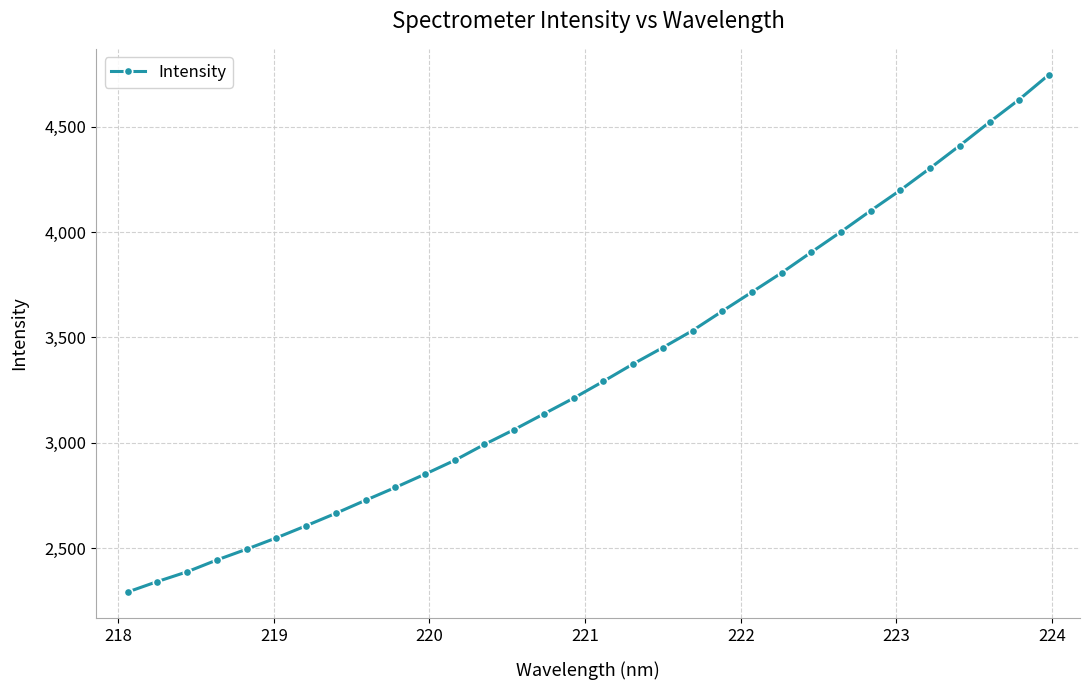

How many distinct data groups are displayed?

1